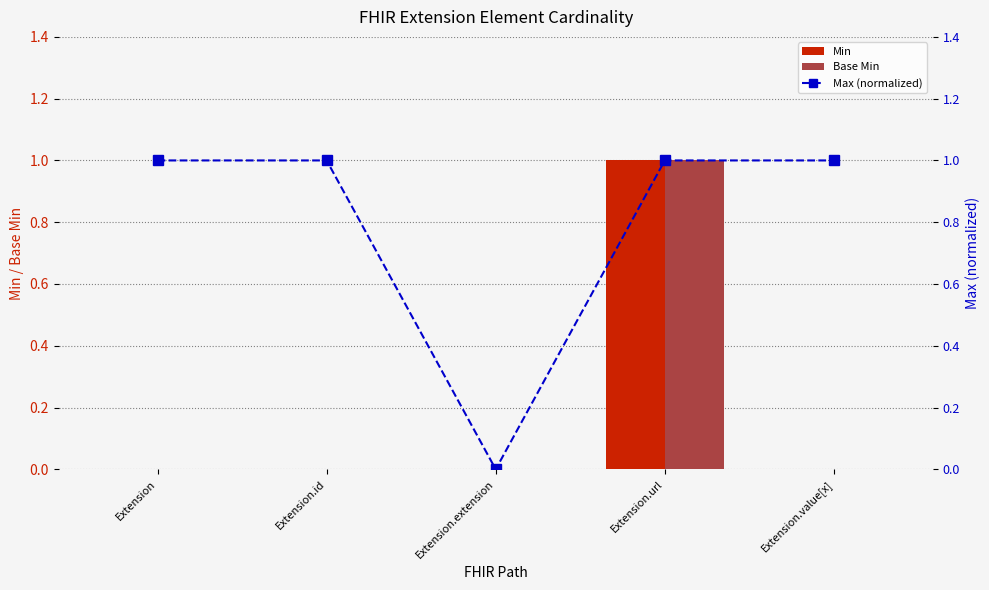

What is the difference between the Max (normalized) values at Extension.id and Extension.extension?

1